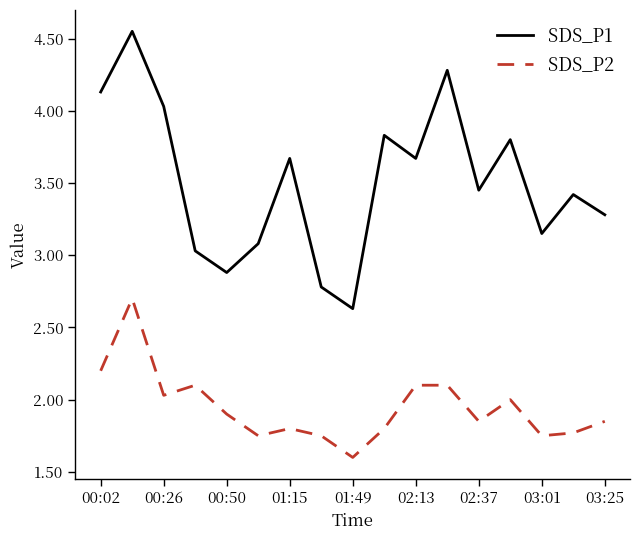

What is the difference between the maximum and minimum values in the SDS_P2 series?

1.1